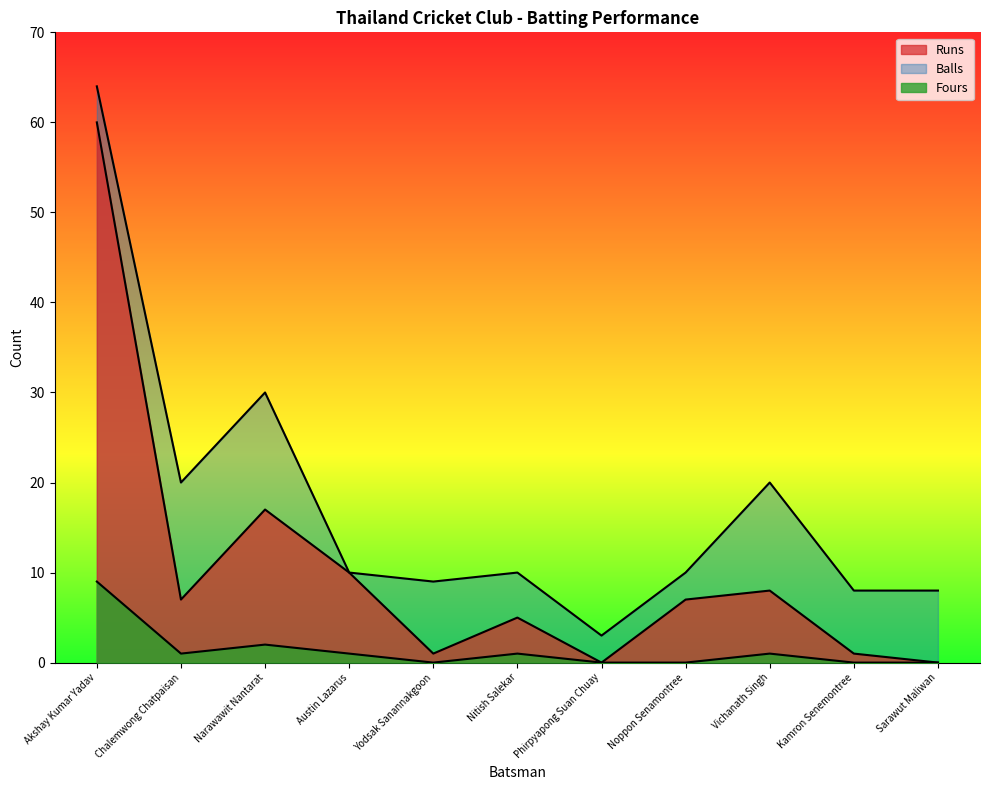

The value of Runs at Phirpyapong Suan Chuay is 0. True or false?

True